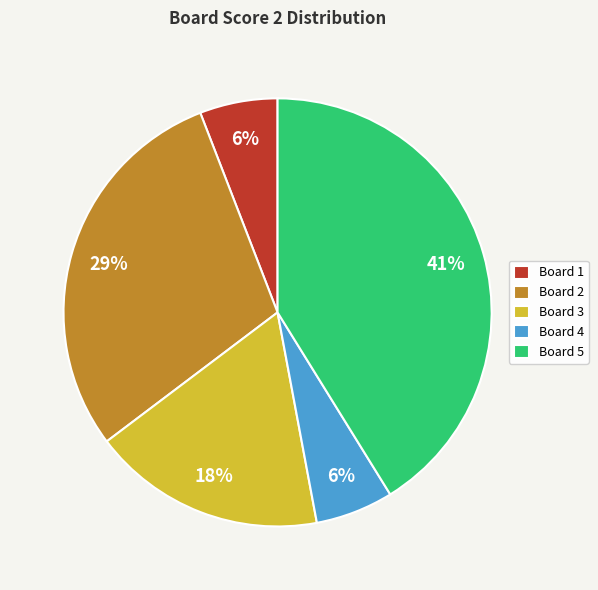

To the nearest percent, what percentage of the pie is Board 5?

41%